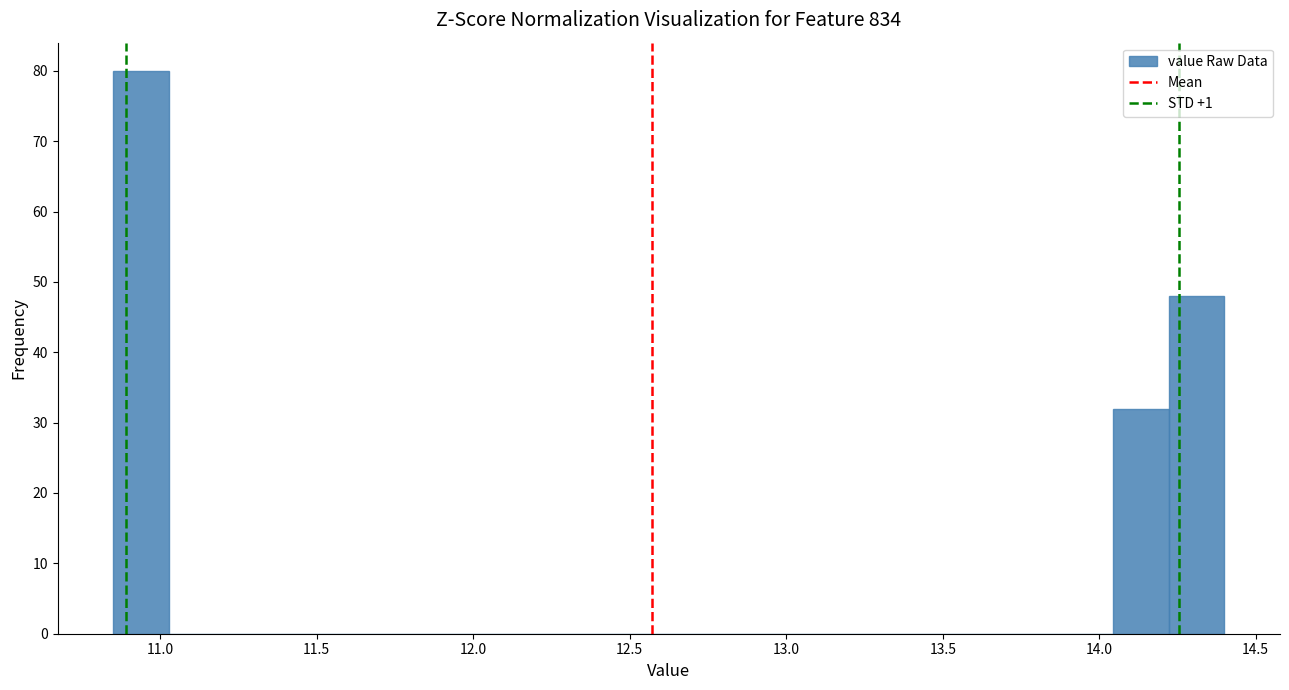

Around what value on the x-axis is the tallest bar? Give the approximate position of its centre, as read against the axis.

10.95